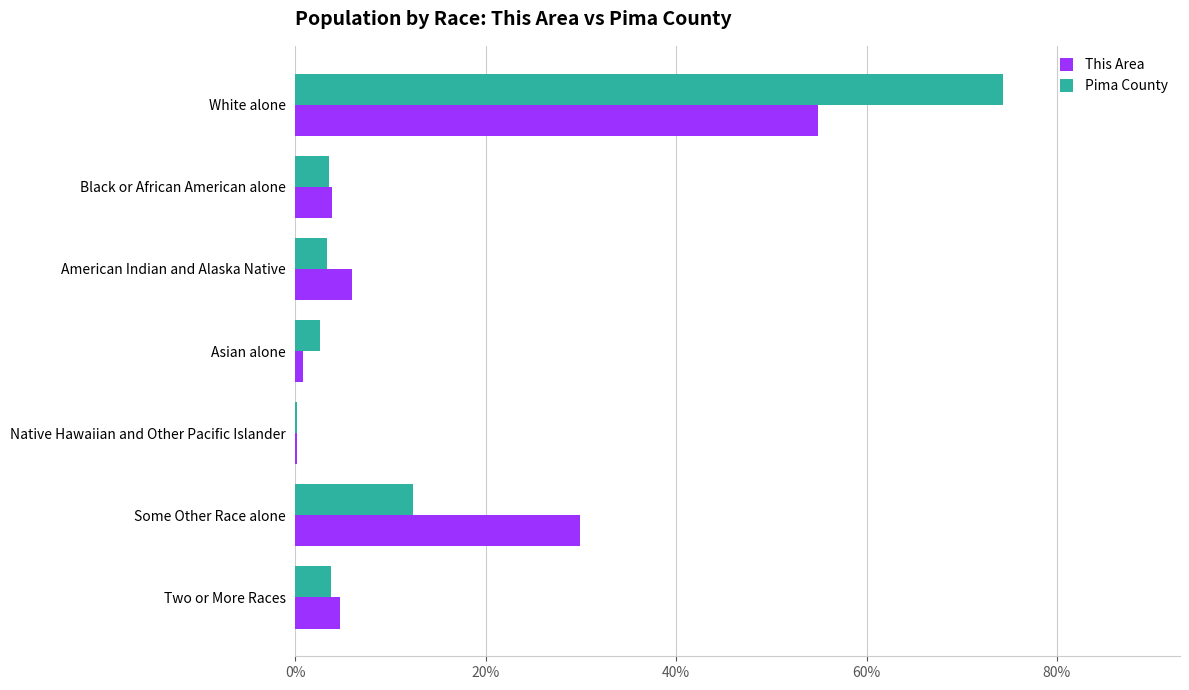

What is the sum of all Pima County values?

100.0